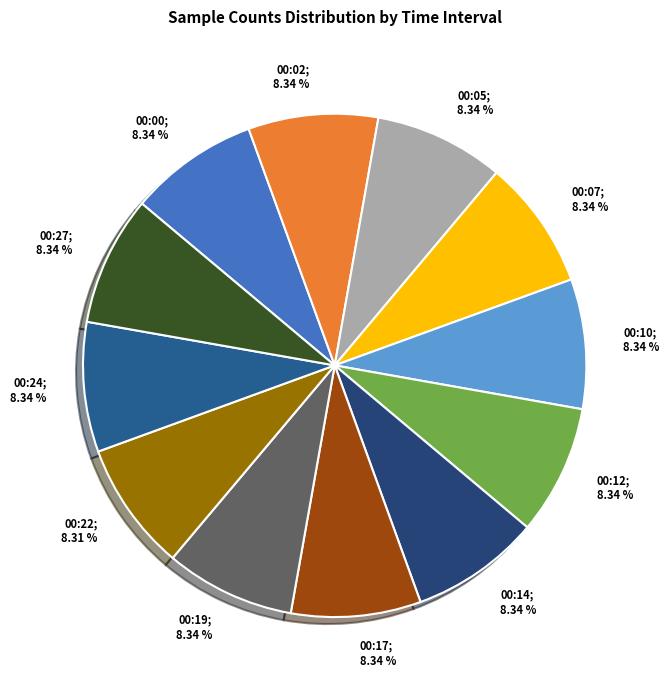

Does any single category account for the majority?

No